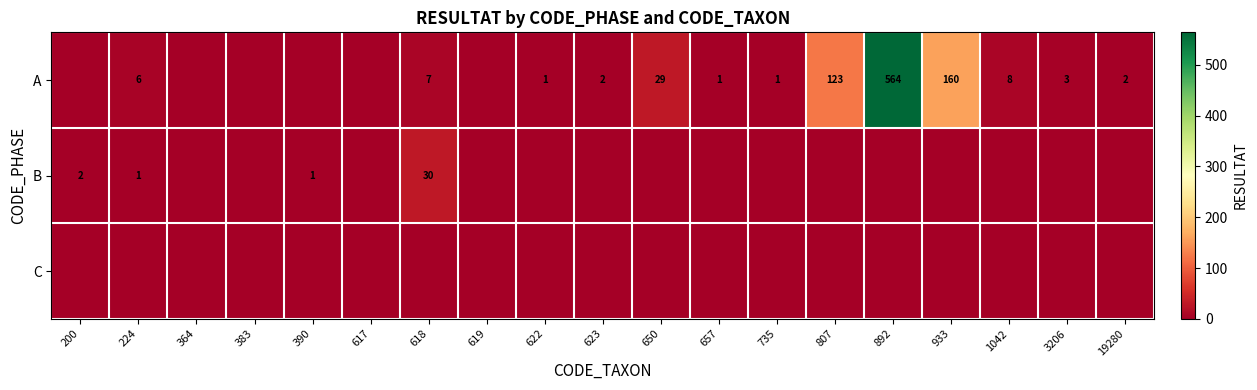

Is it true that A equals 7 at 618?

True